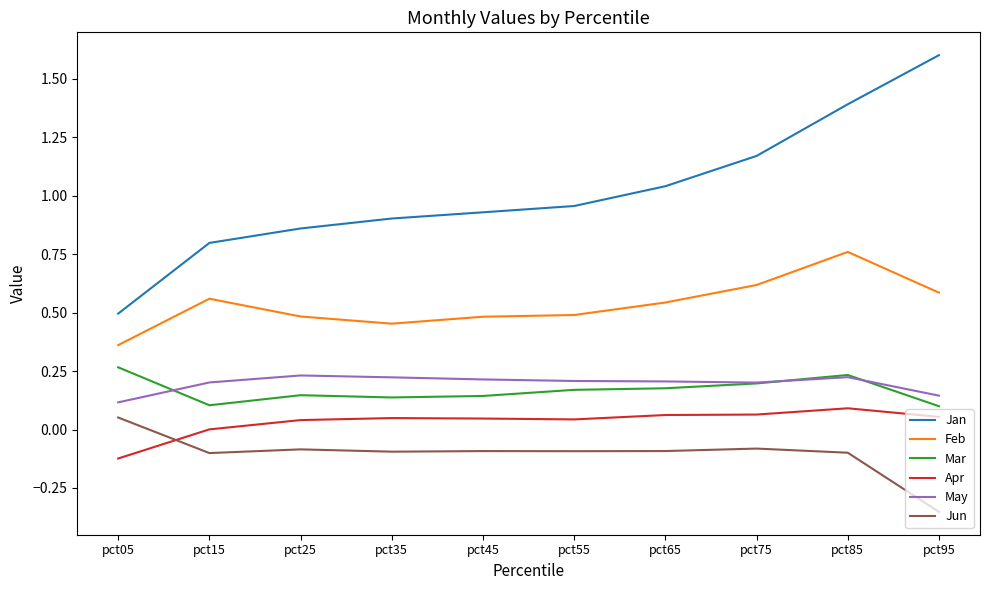

Which series has the largest range (max minus min)?

Jan